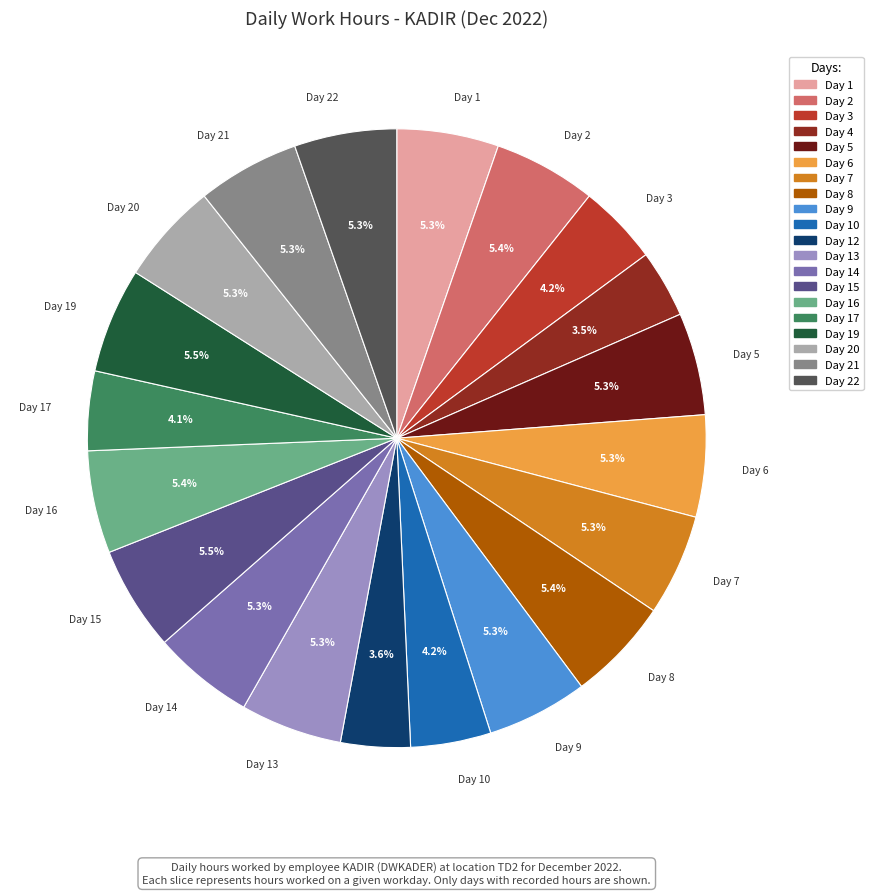

How many slices are in this pie chart?

20